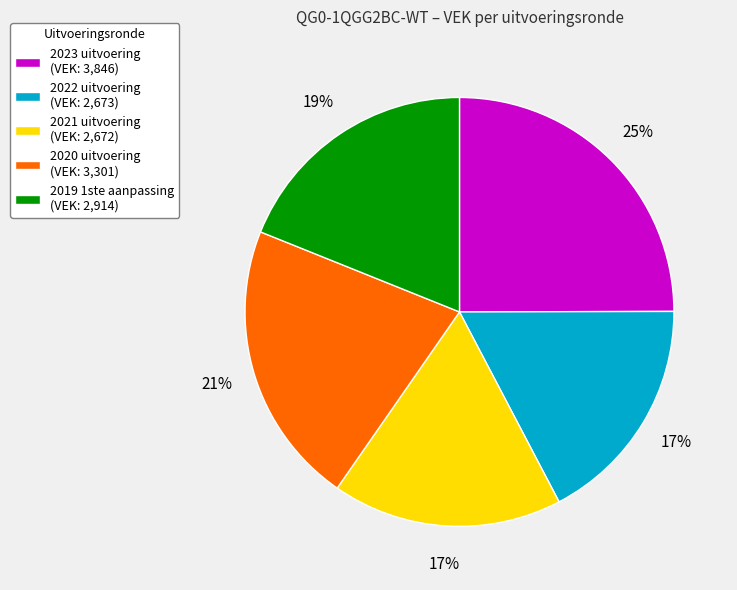

Is it true that 2021 uitvoering is 11% of the pie?

False